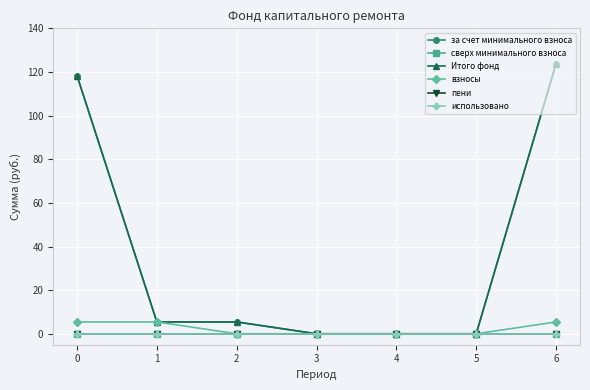

Does the chart have visible grid lines?

Yes